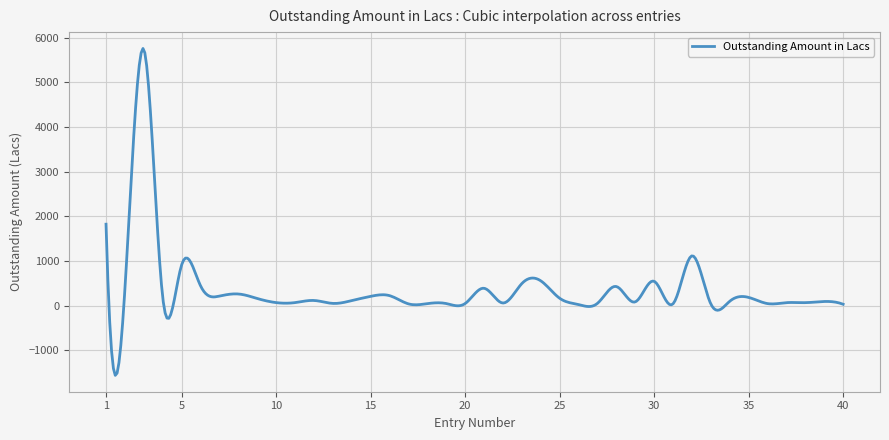

What is the greatest value displayed?

5758.9